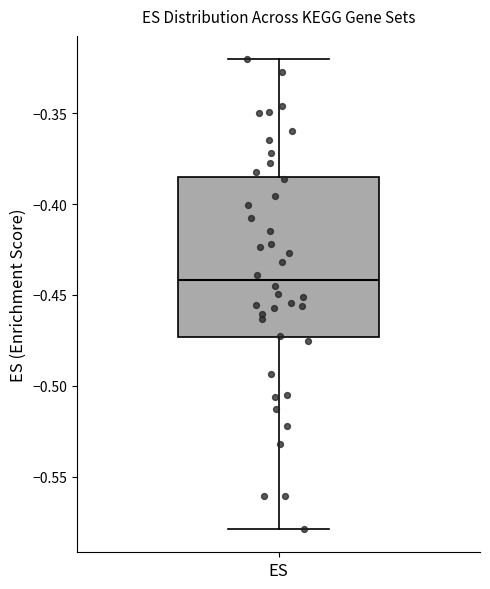

Transcribe this box plot: give where the median line is, the range the box spans, and where the two whiskers end, as read against the y-axis. The values are not printed on the chart, so give them approximately, as read against the axis.

median -0.440, box -0.475 to -0.385, whiskers -0.580 to -0.320